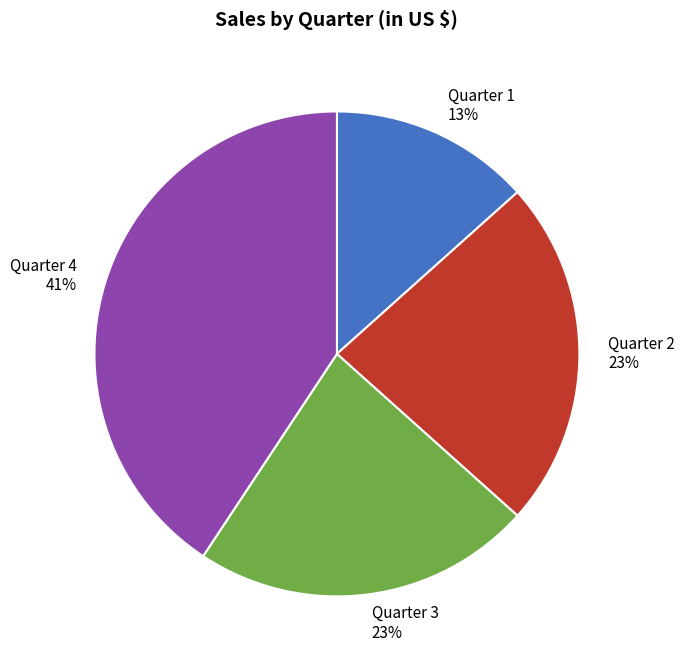

To the nearest percent, what portion does Quarter 3 represent?

23%